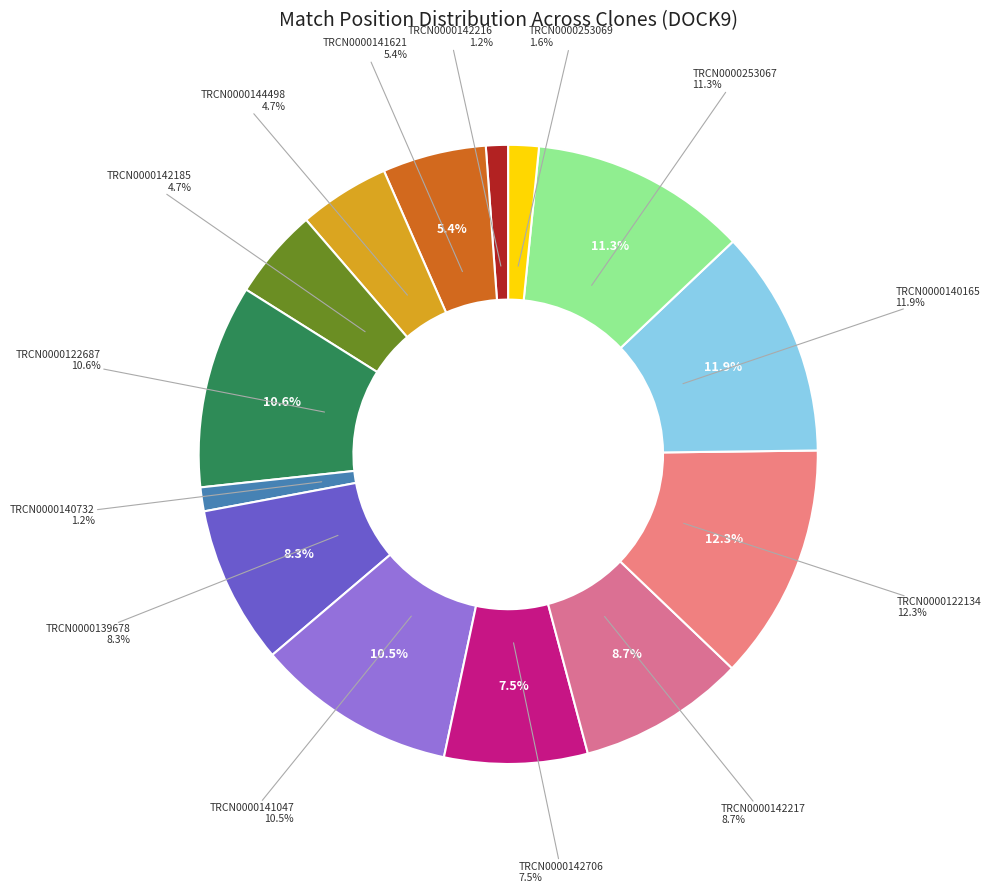

How many slices are in this pie chart?

14